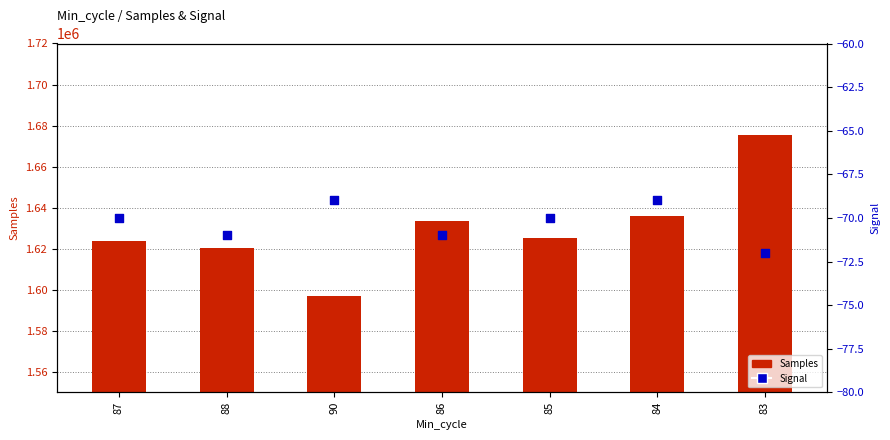

At which category is the sum across all series the highest?

83